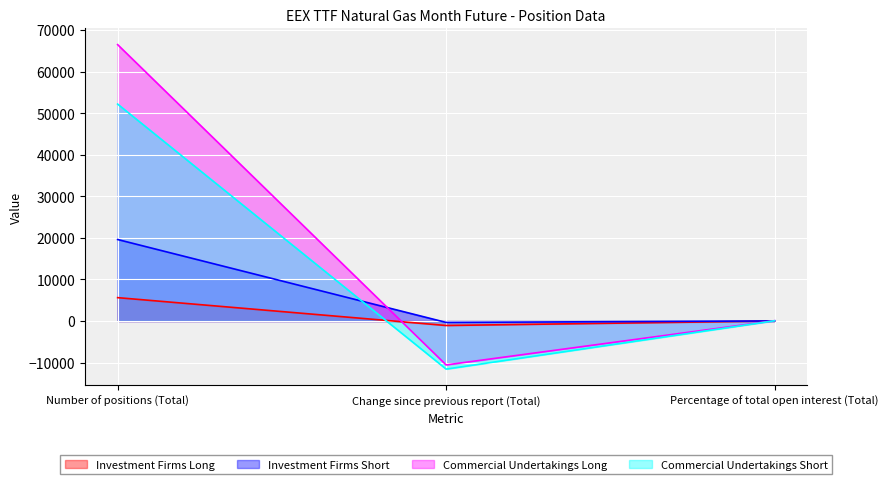

How many values in Commercial Undertakings Long are below zero?

1